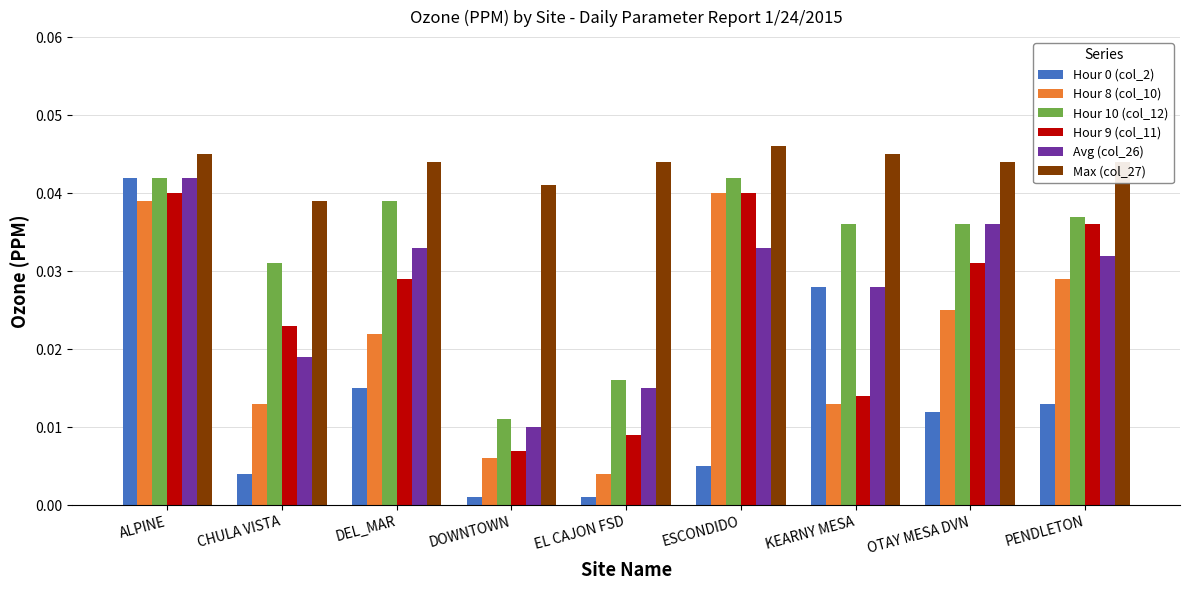

What is the label of the 4th bar from the right?

ESCONDIDO